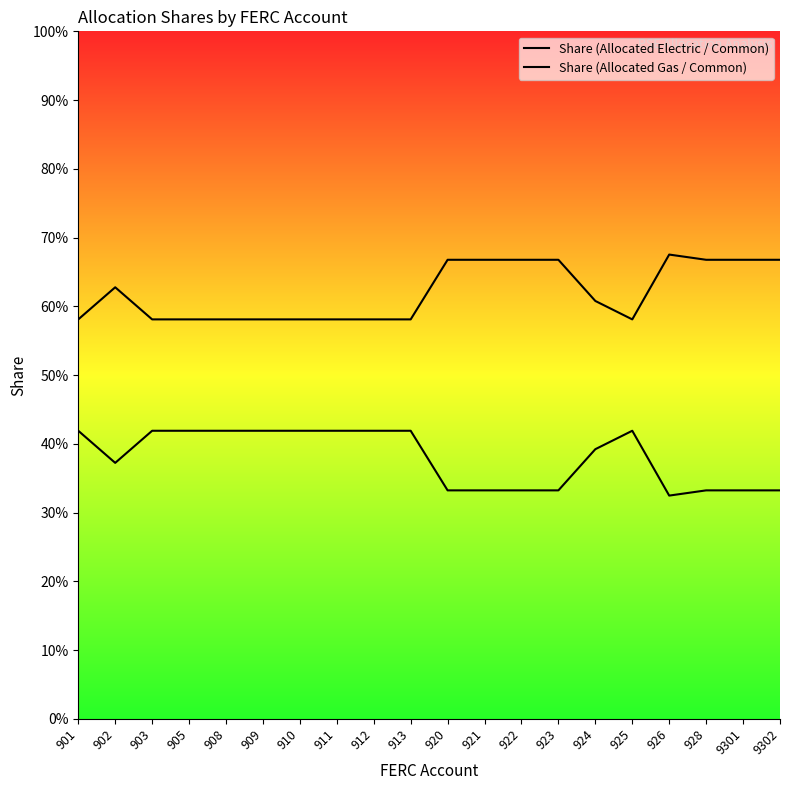

Rank the series by their maximum value, from highest to lowest.

Share (Allocated Electric / Common), Share (Allocated Gas / Common)